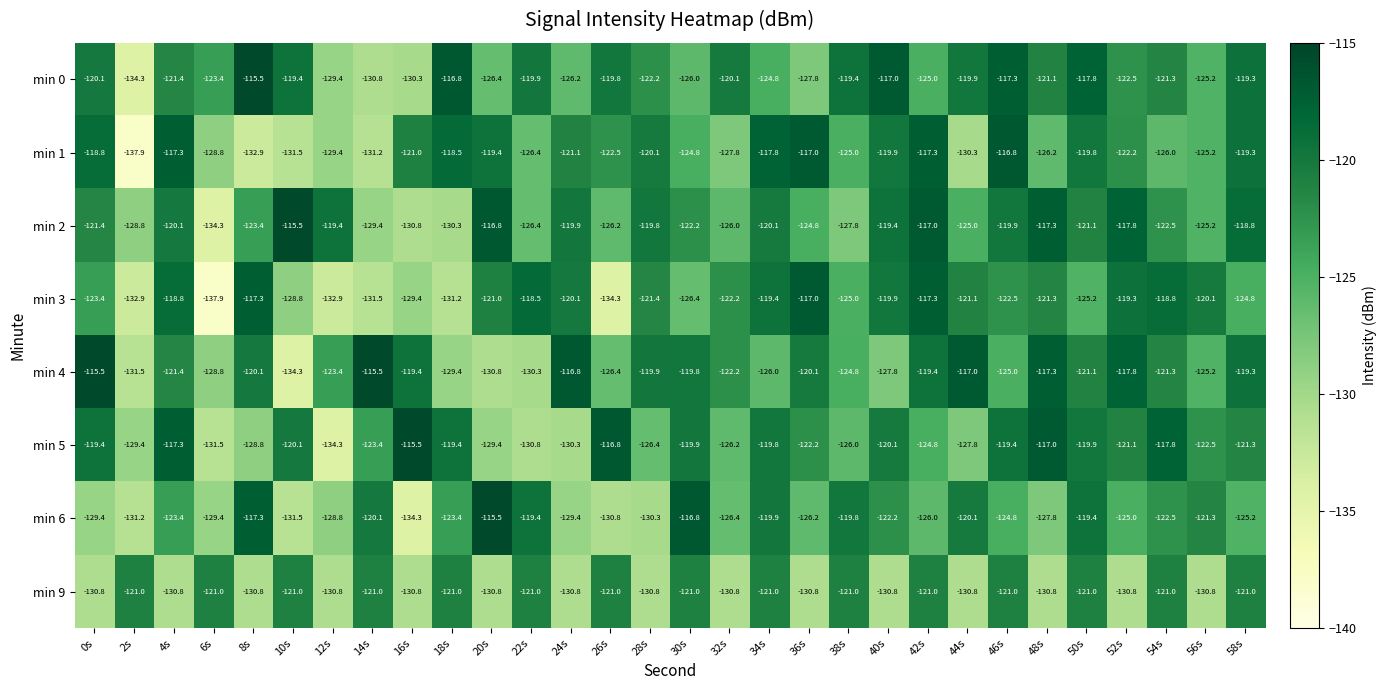

What is the average value of the min 4 series?

-122.9